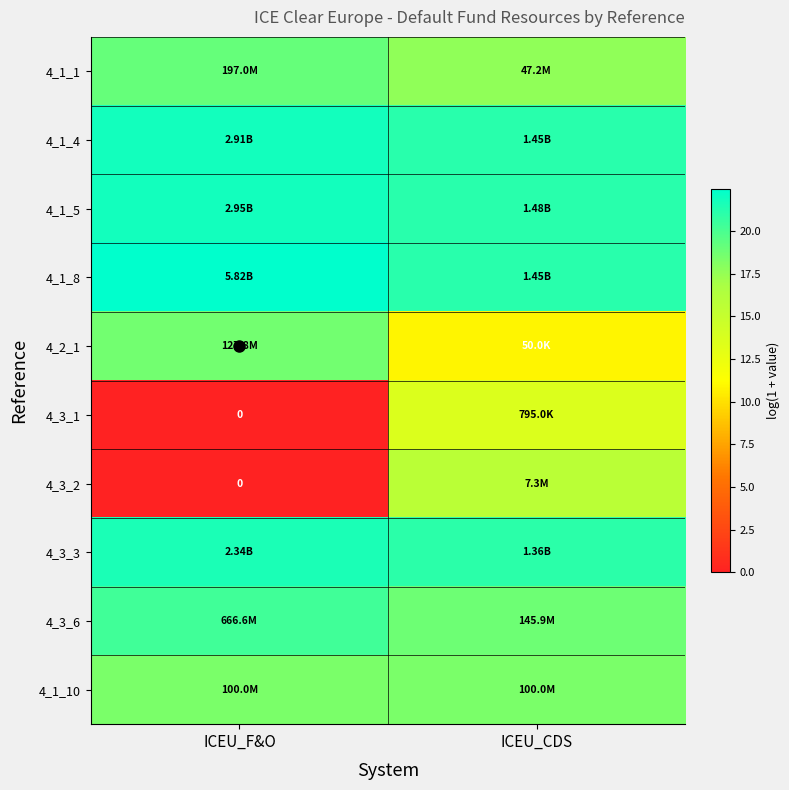

What is the maximum value for 4_3_6?

20.3